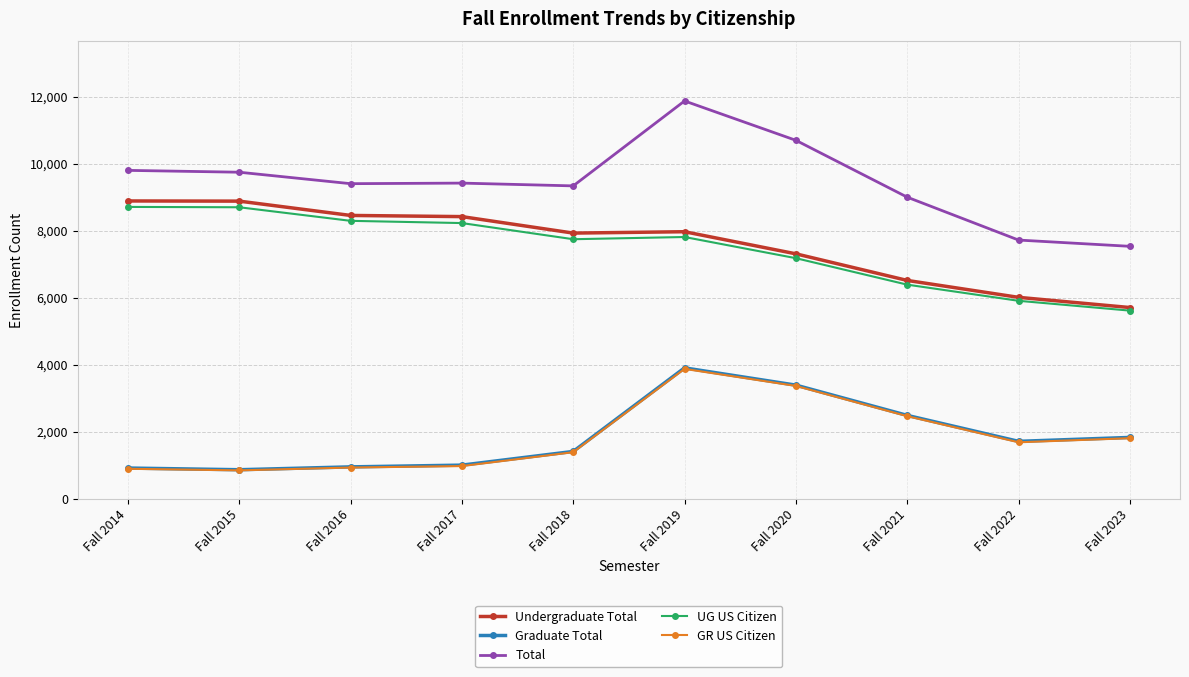

How many values in the UG US Citizen series are below 7809?

5